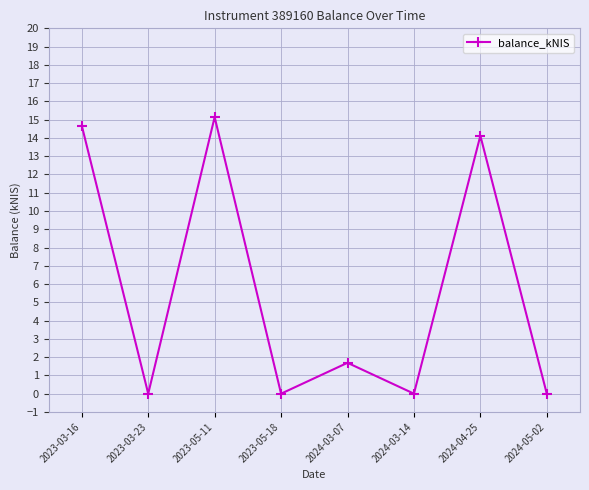

What is the sum of the values at 2023-03-16 and 2024-03-07?

16.4